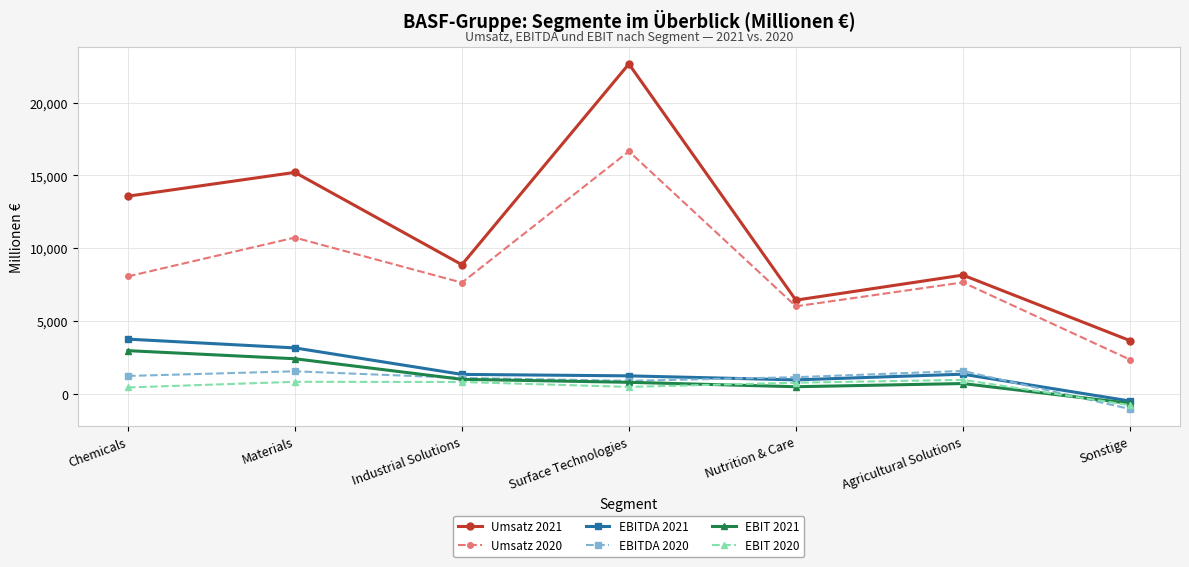

Is the value of Umsatz 2021 at Sonstige greater than the value of EBIT 2021 at Chemicals?

Yes